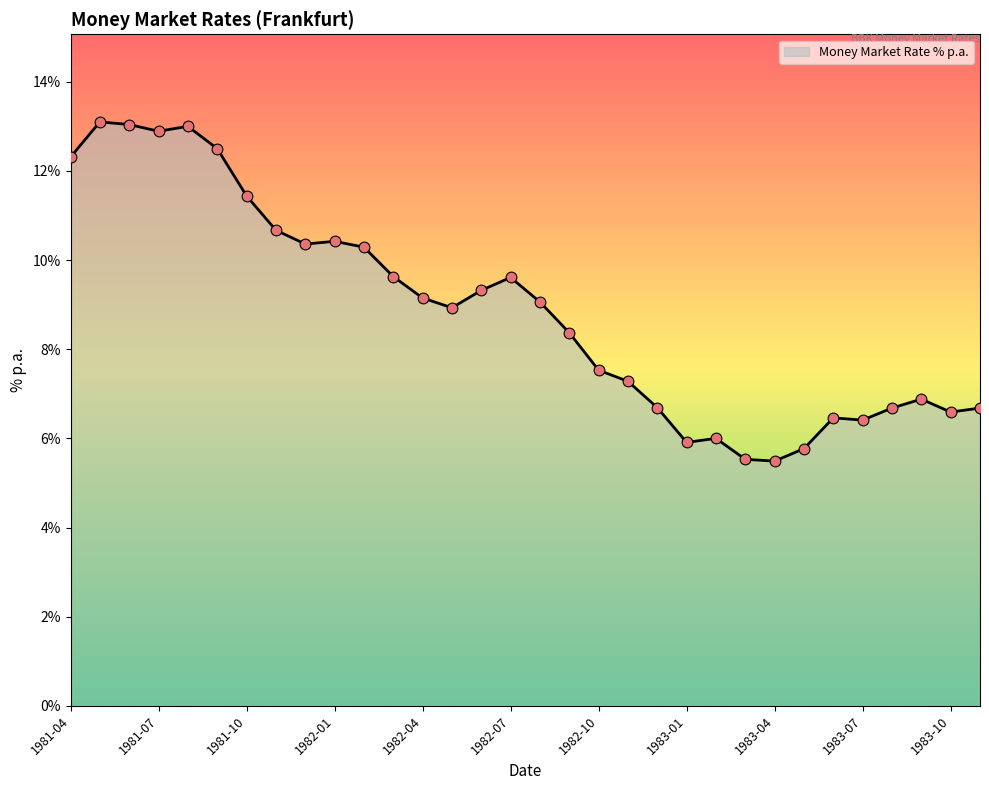

What is the difference between the maximum and minimum values?

7.6